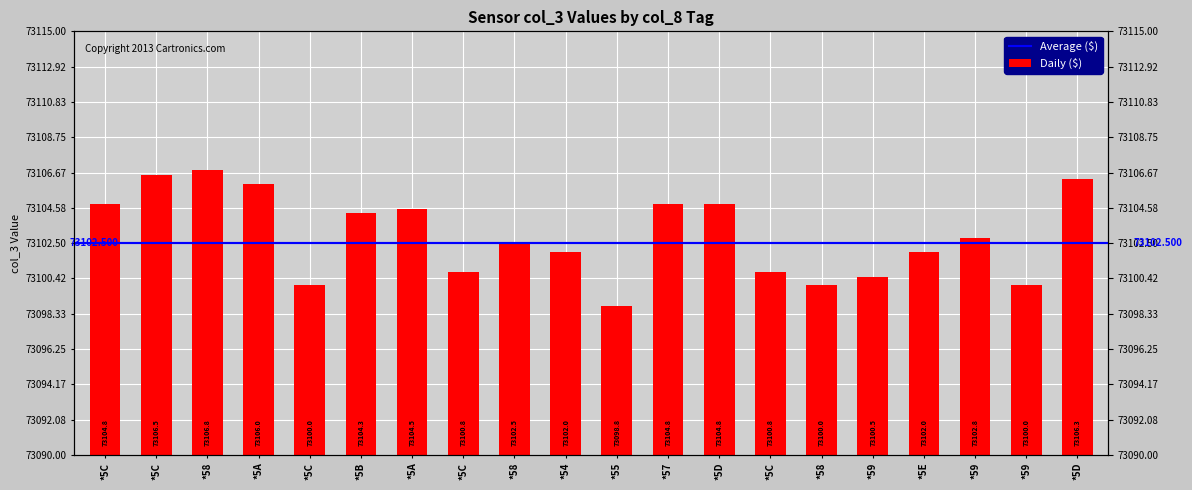

Where does the data first go above 73102?

*5C